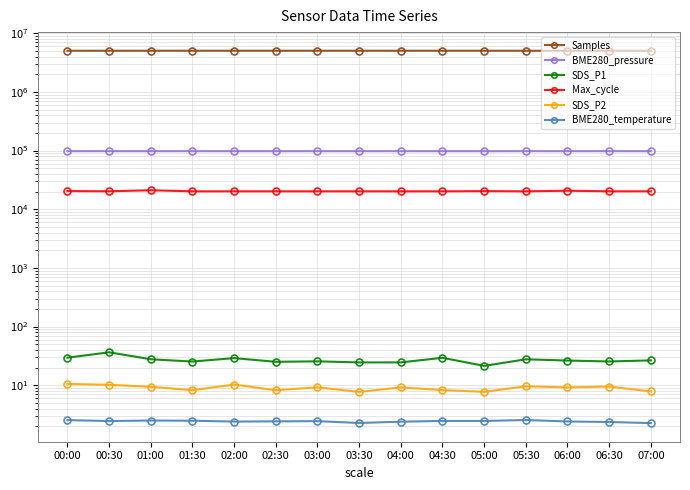

Which series has the widest spread of values?

Samples